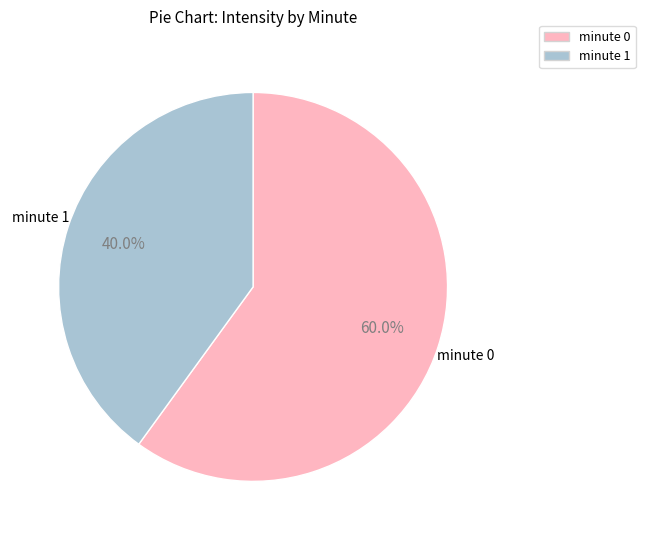

True or false: minute 1 accounts for 40% of the total.

True